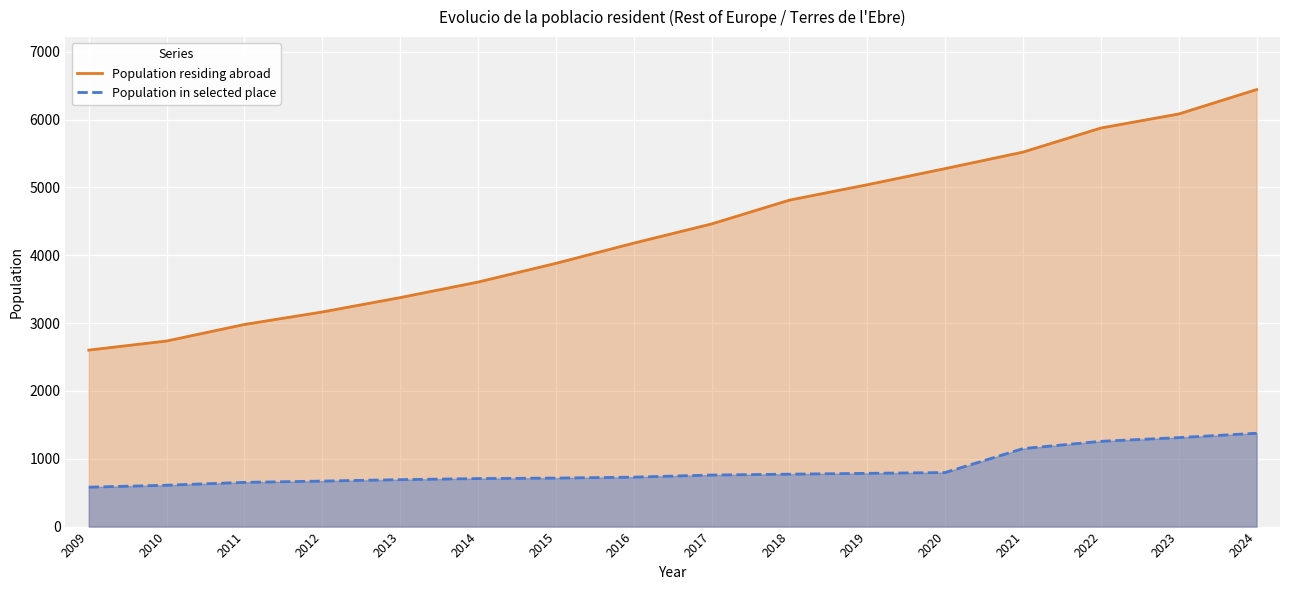

True or false: Population in selected place and Population residing abroad cross at least once.

False